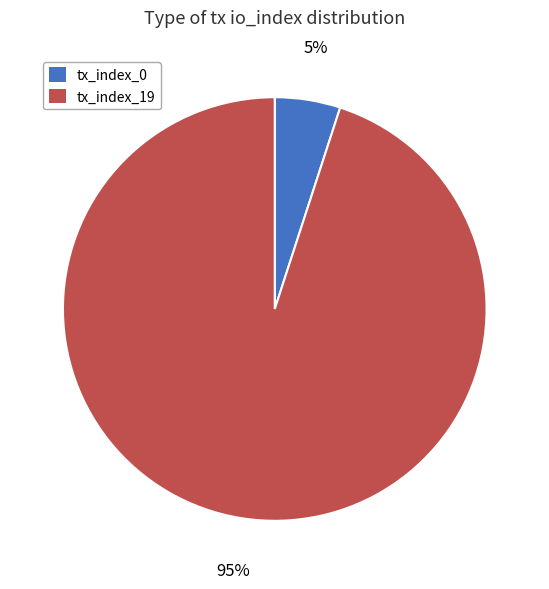

Is tx_index_19 the majority of the pie?

Yes